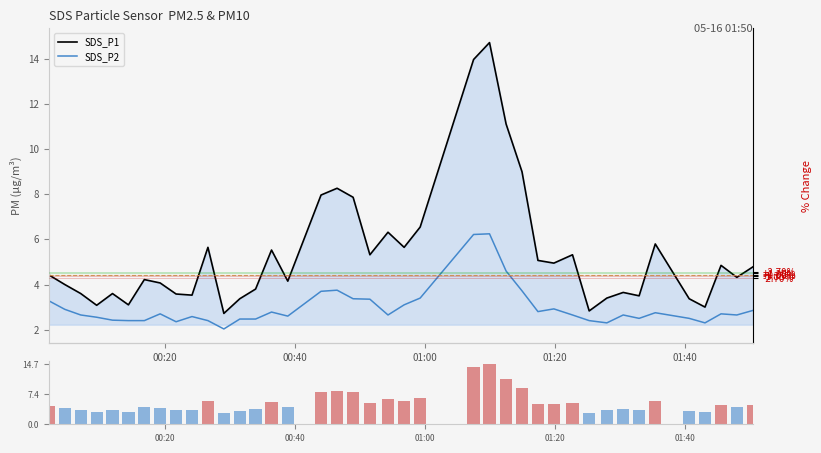

Which series has the largest range (max minus min)?

SDS_P1